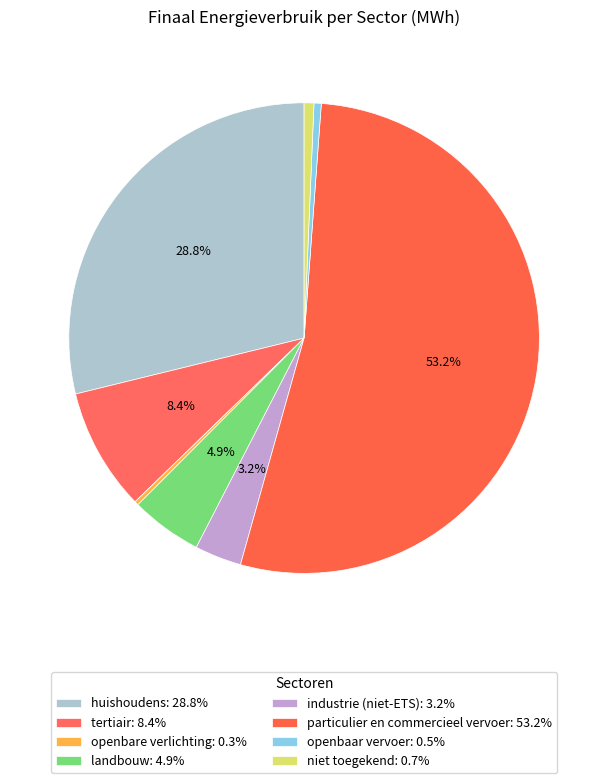

Does particulier en commercieel vervoer account for over 50% of the chart?

Yes